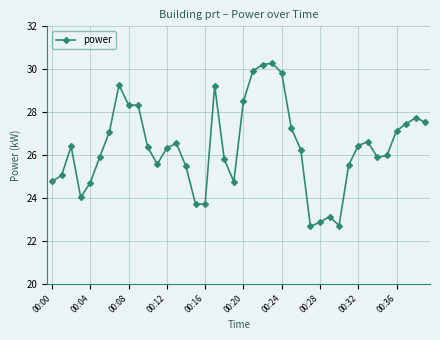

What is the difference between the second highest and minimum values?

7.5